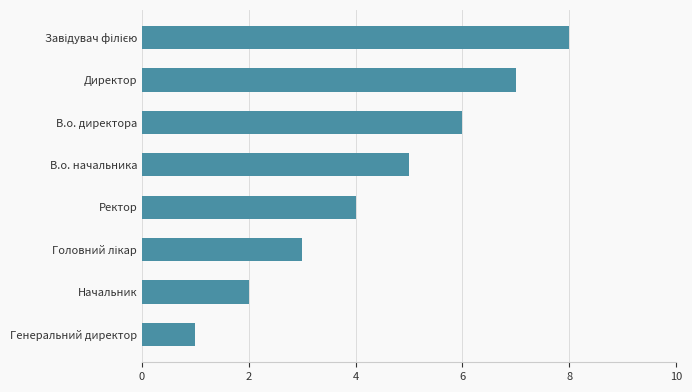

What is the sum of all values?

36